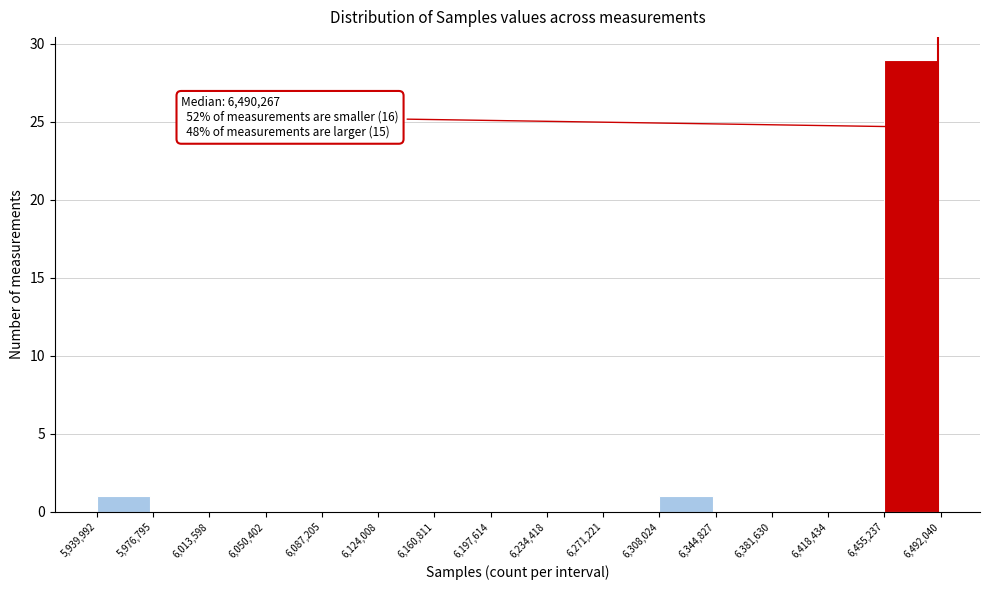

Over which range of the x-axis is the bar tallest?

6,455,237 to 6,492,040